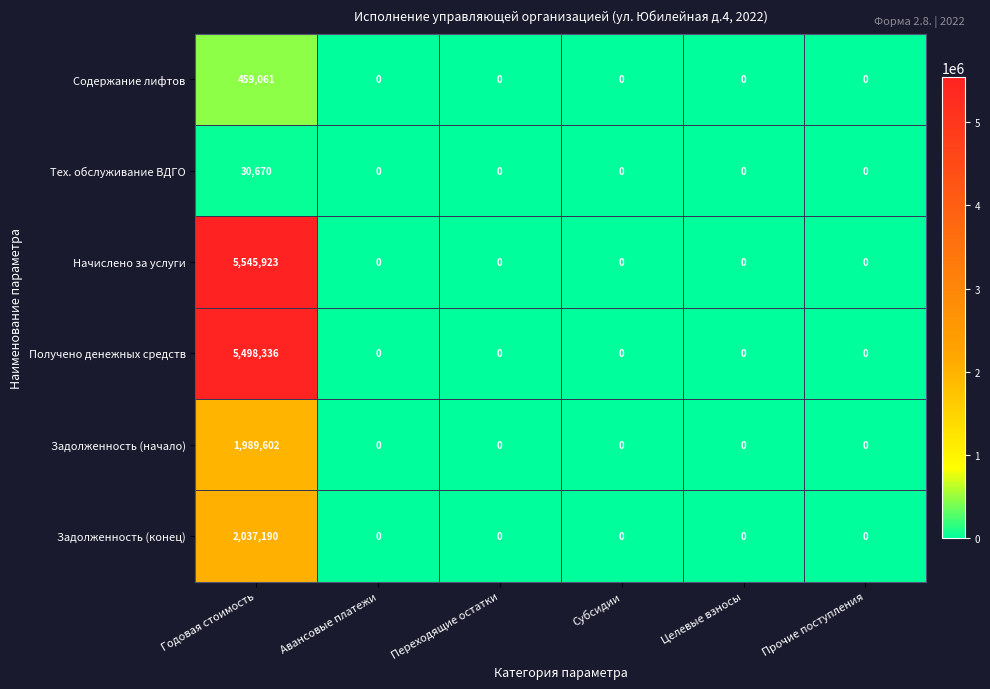

At which category is the sum across all series the highest?

Годовая стоимость